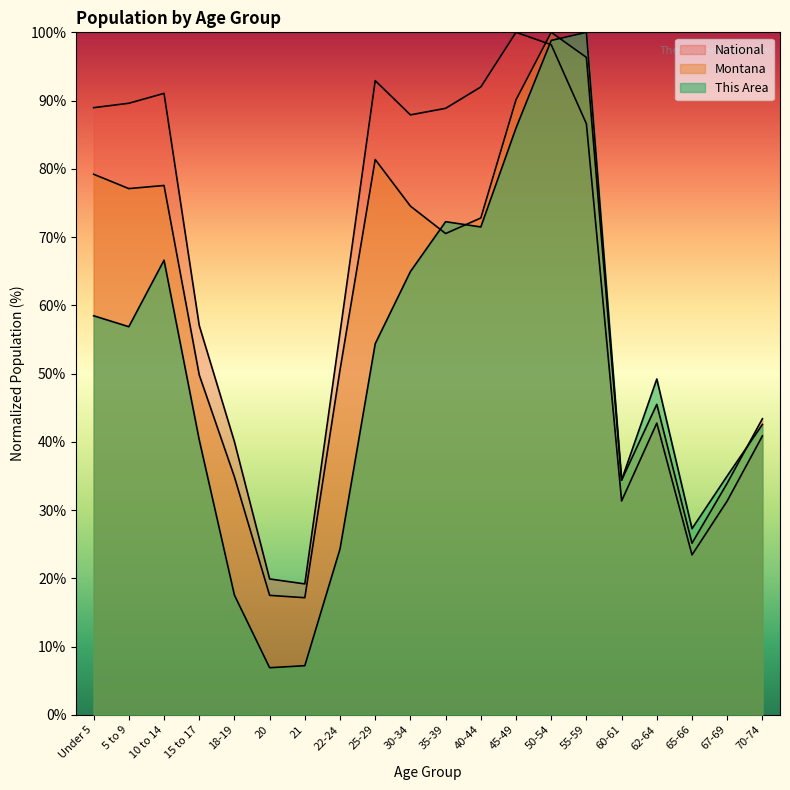

List the labels in order of National value, largest first.

45-49, 50-54, 25-29, 40-44, 10 to 14, 5 to 9, Under 5, 35-39, 30-34, 55-59, 15 to 17, 22-24, 62-64, 70-74, 18-19, 67-69, 60-61, 65-66, 20, 21